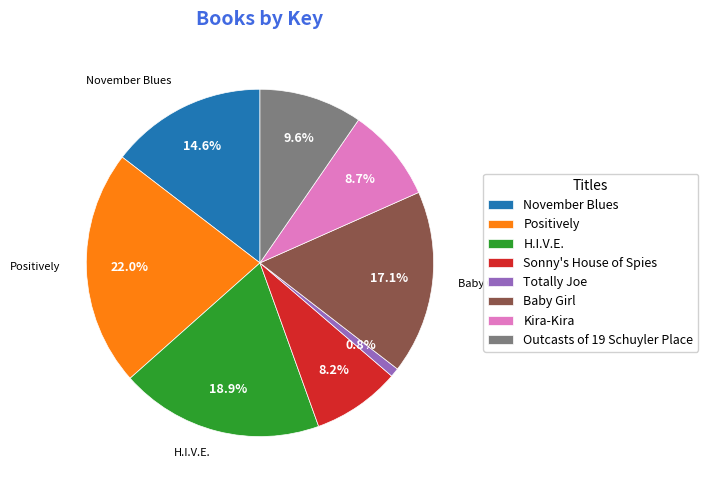

What percentage is the Totally Joe slice, to the nearest percent?

1%